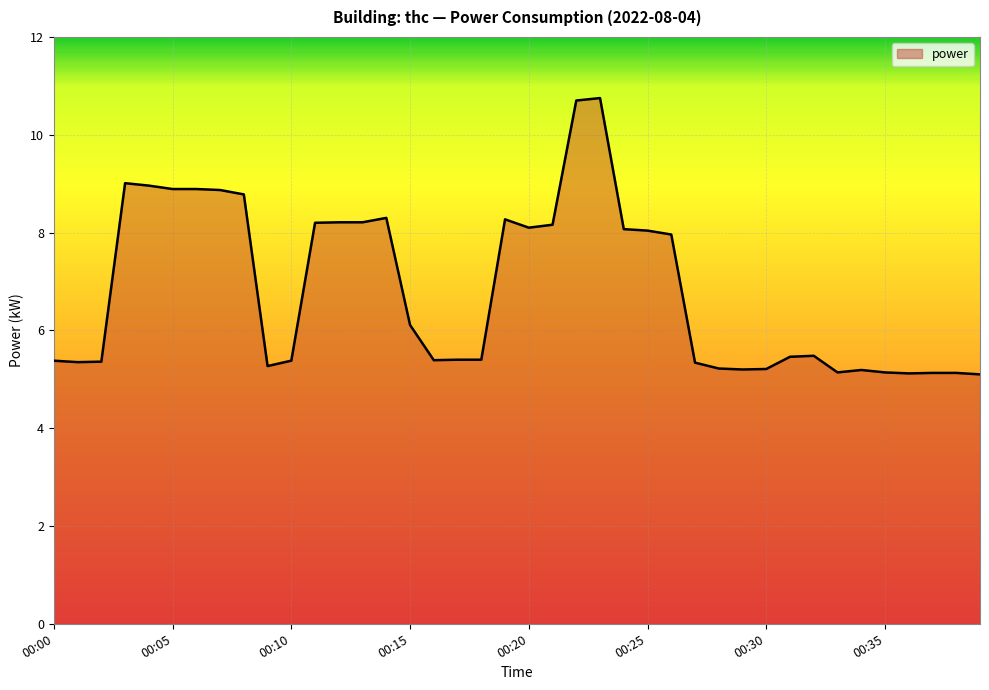

What is the minimum value shown in the chart?

5.1